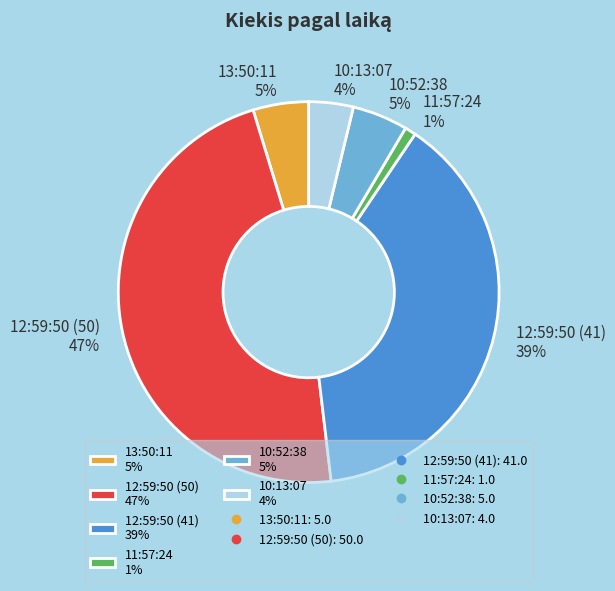

What is the ratio of the value at 13:50:11 to the value at 12:59:50 (50)?

0.1